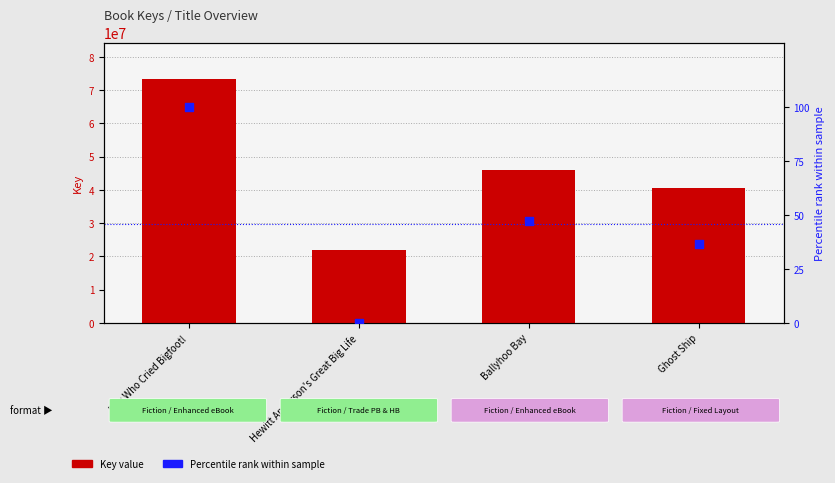

Which series has the largest total across all categories?

Key value